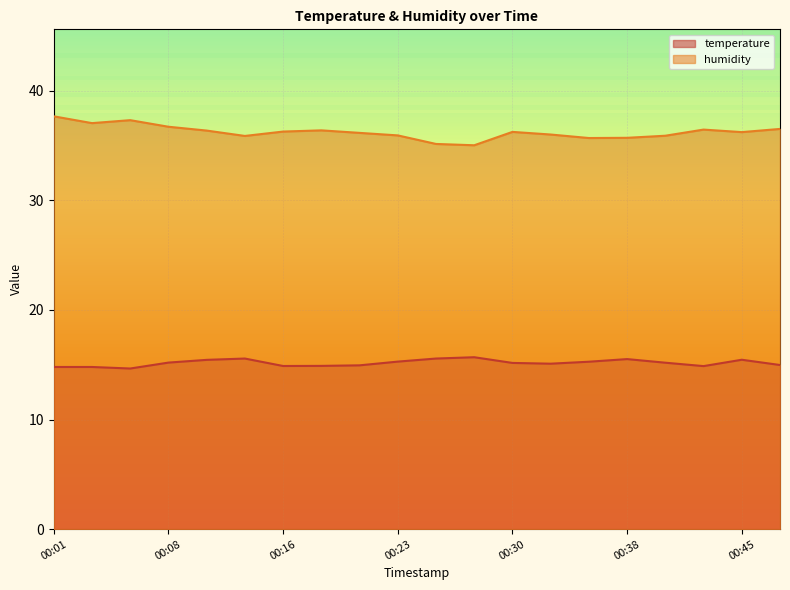

What is the greatest value displayed?

37.7